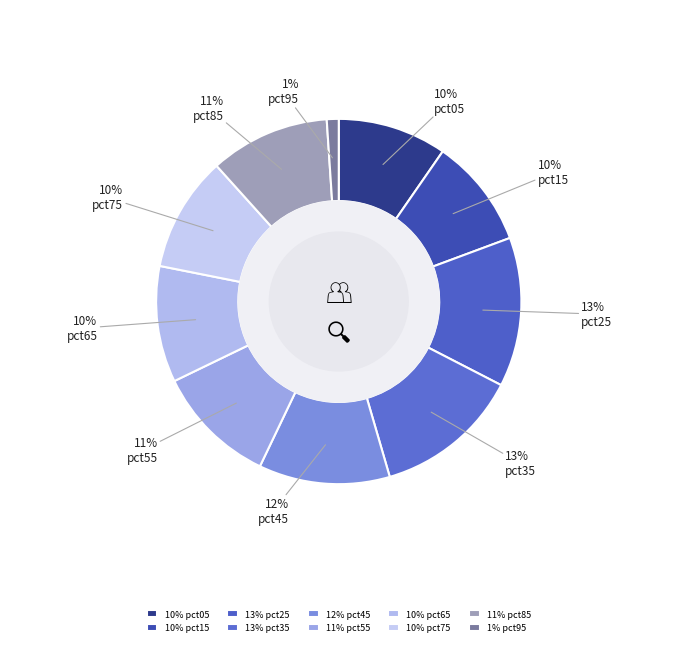

What percentage is the pct85 slice, to the nearest percent?

11%